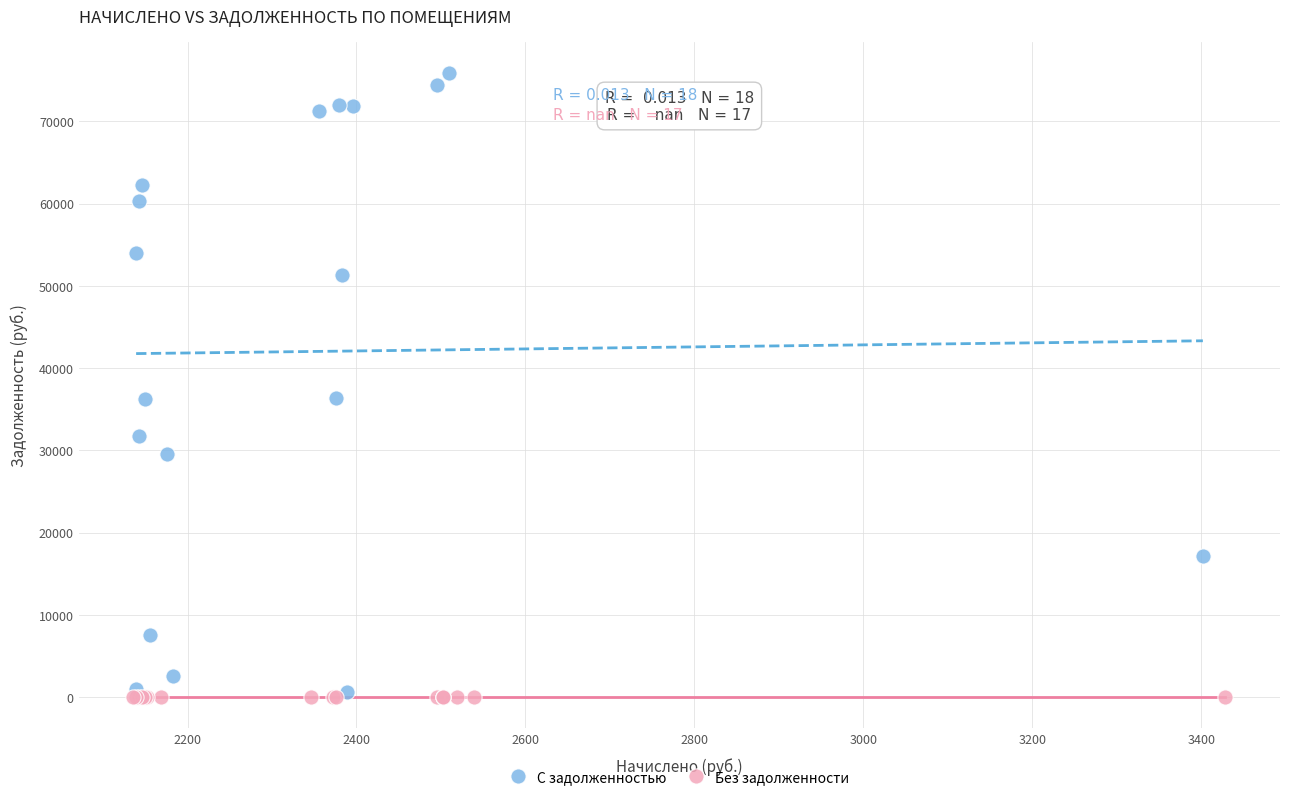

Which series contains the highest Y value?

С задолженностью